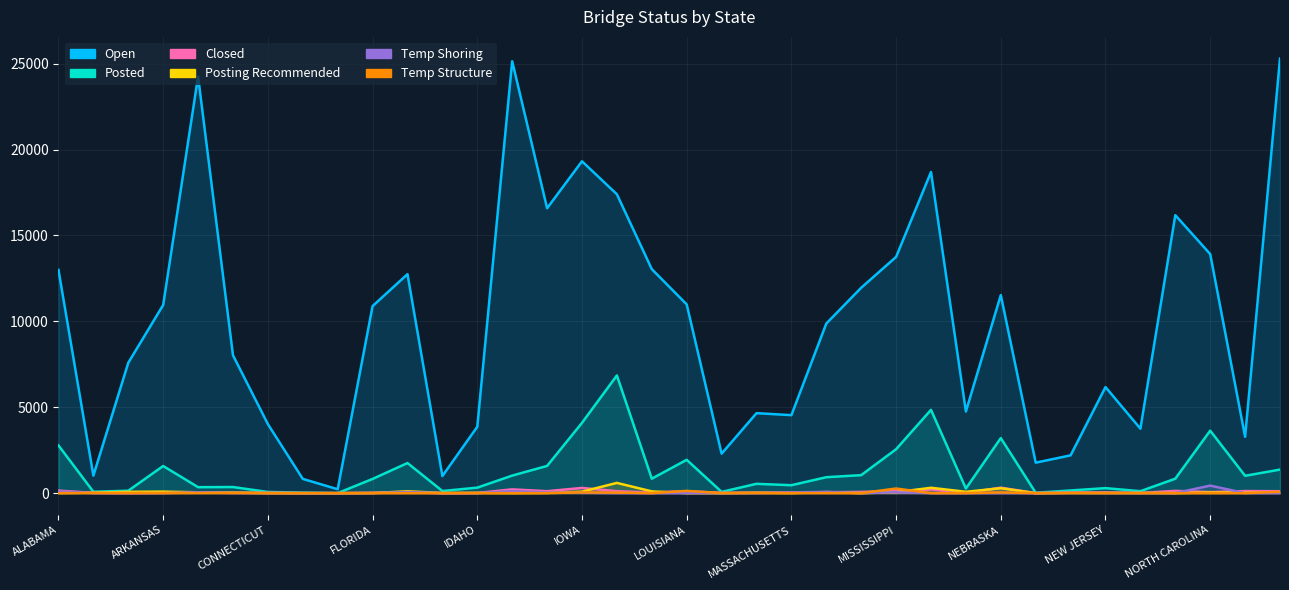

Between ALASKA and ARKANSAS, which series saw the biggest shift?

Open